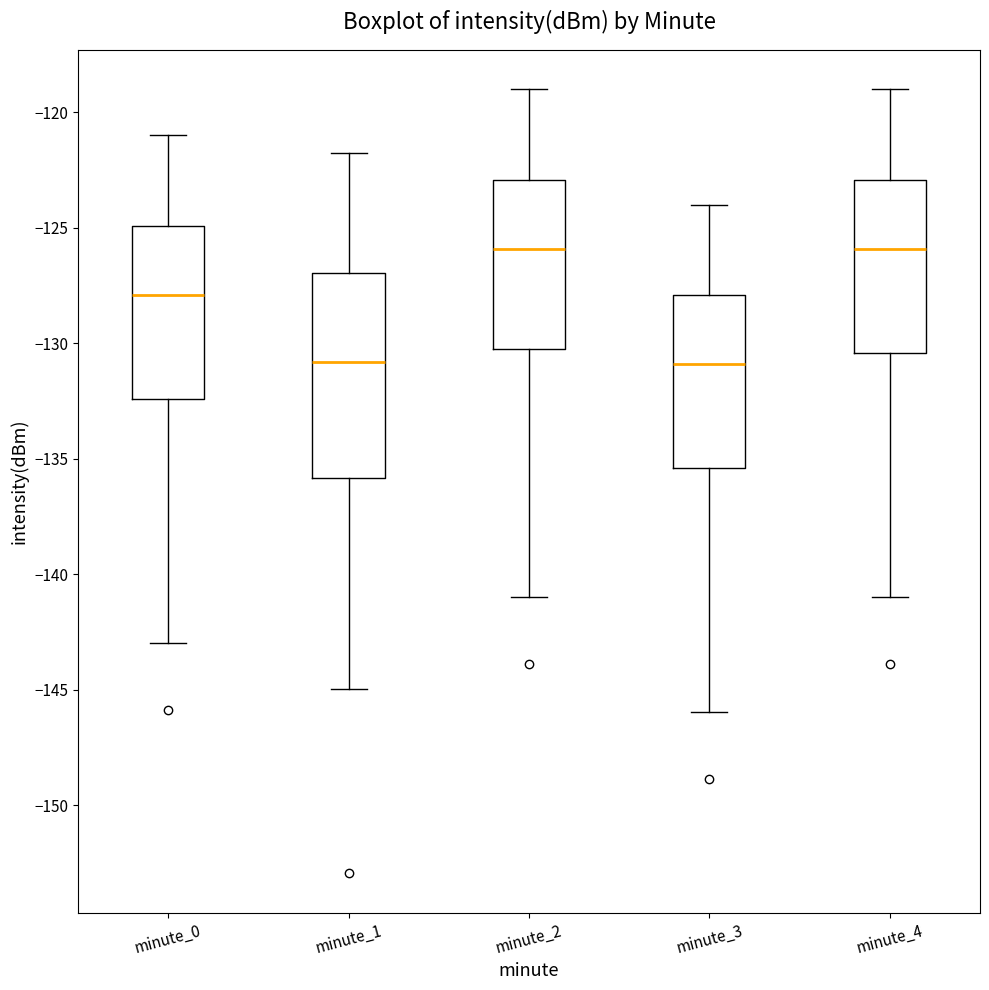

Where is the upper edge of the box for minute_1 on the y-axis? The values are not printed on the chart, so give them approximately, as read against the axis.

-127.0